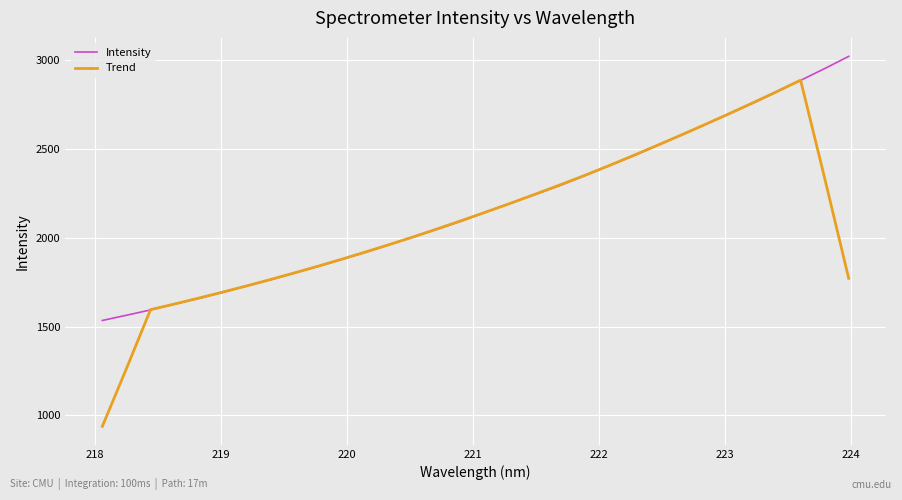

List the series in order of their peak value, highest first.

Intensity, Trend